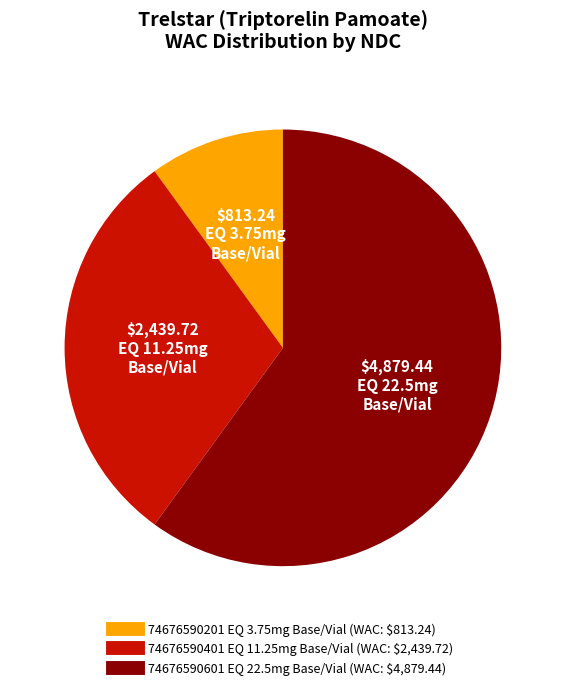

Which slice is the largest?

74676590601 EQ 22.5mg Base/Vial